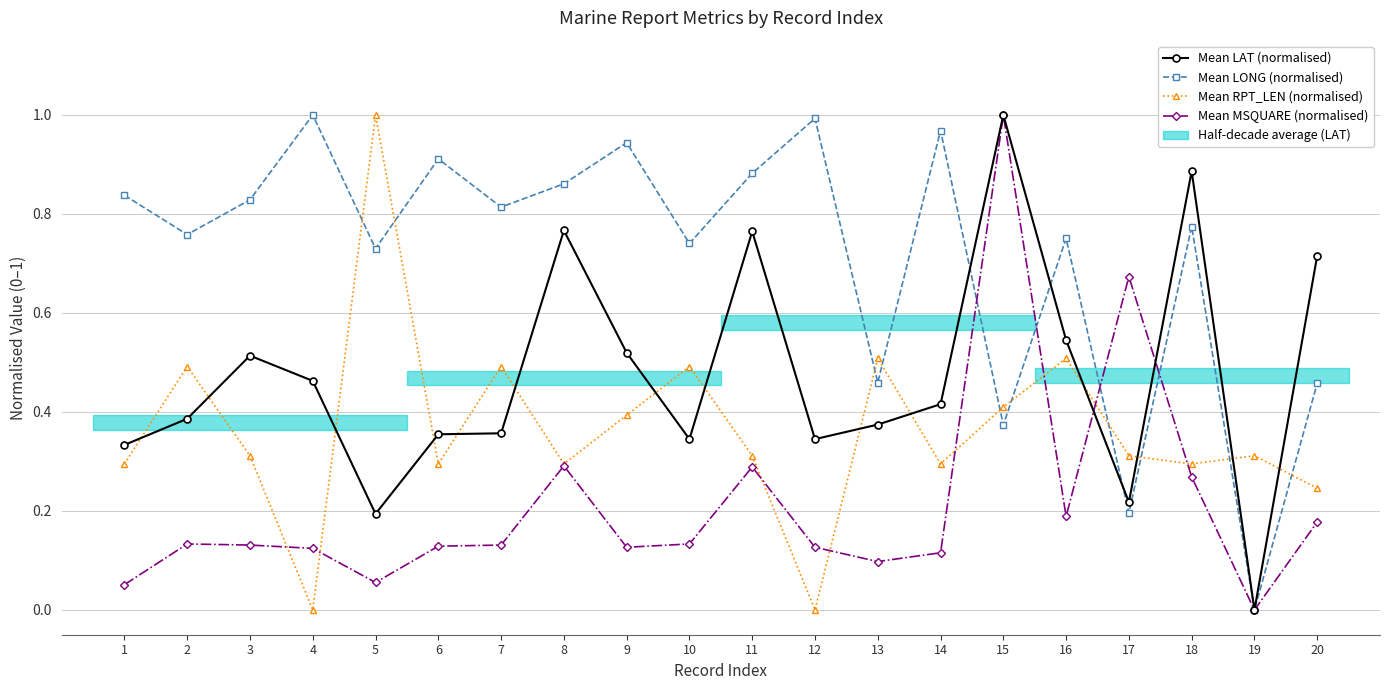

Reading right to left, list all the values displayed in this chart.

Mean LAT (normalised): 20=0.7	19=0.0	18=0.9	17=0.2	16=0.5	15=1.0	14=0.4	13=0.4	12=0.3	11=0.8	10=0.3	9=0.5	8=0.8	7=0.4	6=0.4	5=0.2	4=0.5	3=0.5	2=0.4	1=0.3
Mean LONG (normalised): 20=0.5	19=0.0	18=0.8	17=0.2	16=0.8	15=0.4	14=1.0	13=0.5	12=1.0	11=0.9	10=0.7	9=0.9	8=0.9	7=0.8	6=0.9	5=0.7	4=1.0	3=0.8	2=0.8	1=0.8
Mean RPT_LEN (normalised): 20=0.2	19=0.3	18=0.3	17=0.3	16=0.5	15=0.4	14=0.3	13=0.5	12=0.0	11=0.3	10=0.5	9=0.4	8=0.3	7=0.5	6=0.3	5=1.0	4=0.0	3=0.3	2=0.5	1=0.3
Mean MSQUARE (normalised): 20=0.2	19=0.0	18=0.3	17=0.7	16=0.2	15=1.0	14=0.1	13=0.1	12=0.1	11=0.3	10=0.1	9=0.1	8=0.3	7=0.1	6=0.1	5=0.1	4=0.1	3=0.1	2=0.1	1=0.1